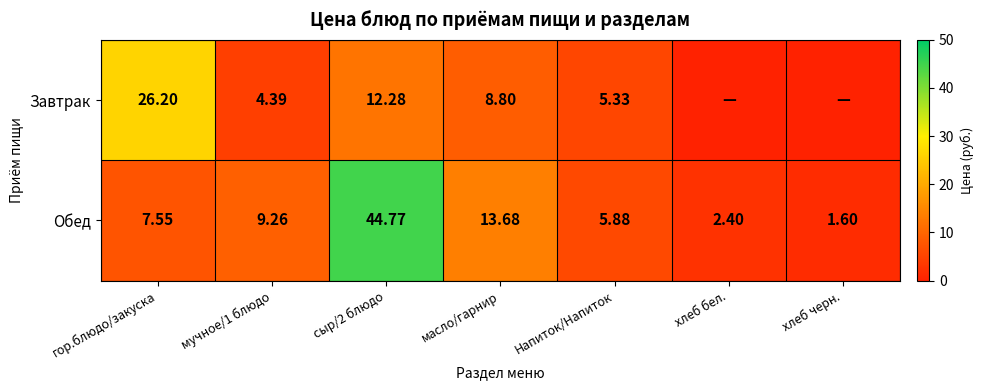

What is the spread (max minus min) of values at гор.блюдо/закуска?

18.6